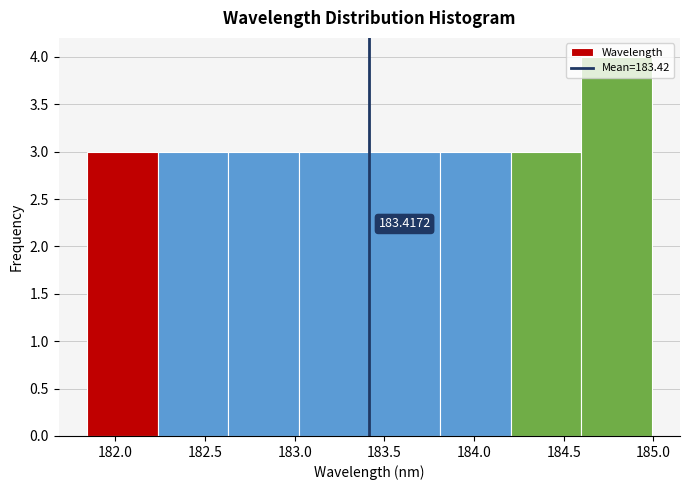

Over which range of the x-axis is the bar tallest?

184.60 to 185.00